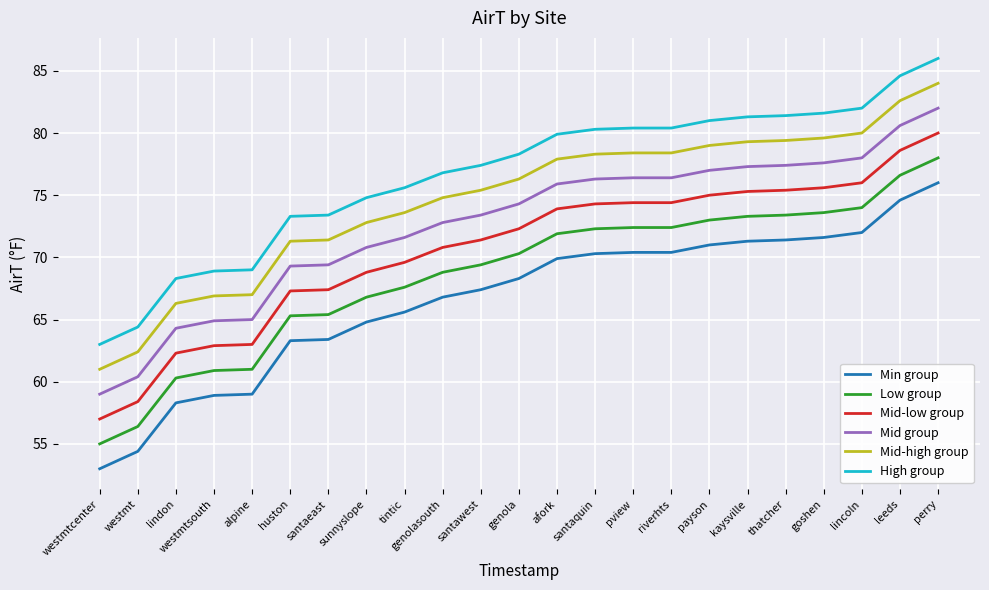

True or false: Mid group and Low group cross at least once.

False